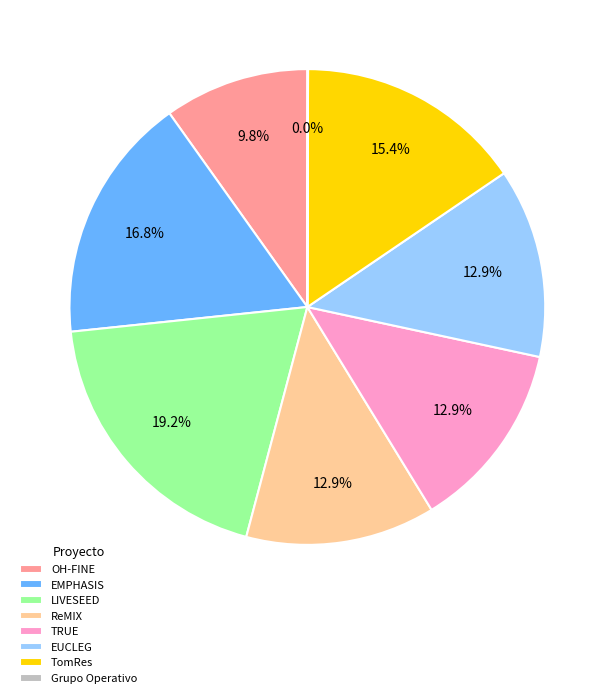

Is EUCLEG the majority of the pie?

No